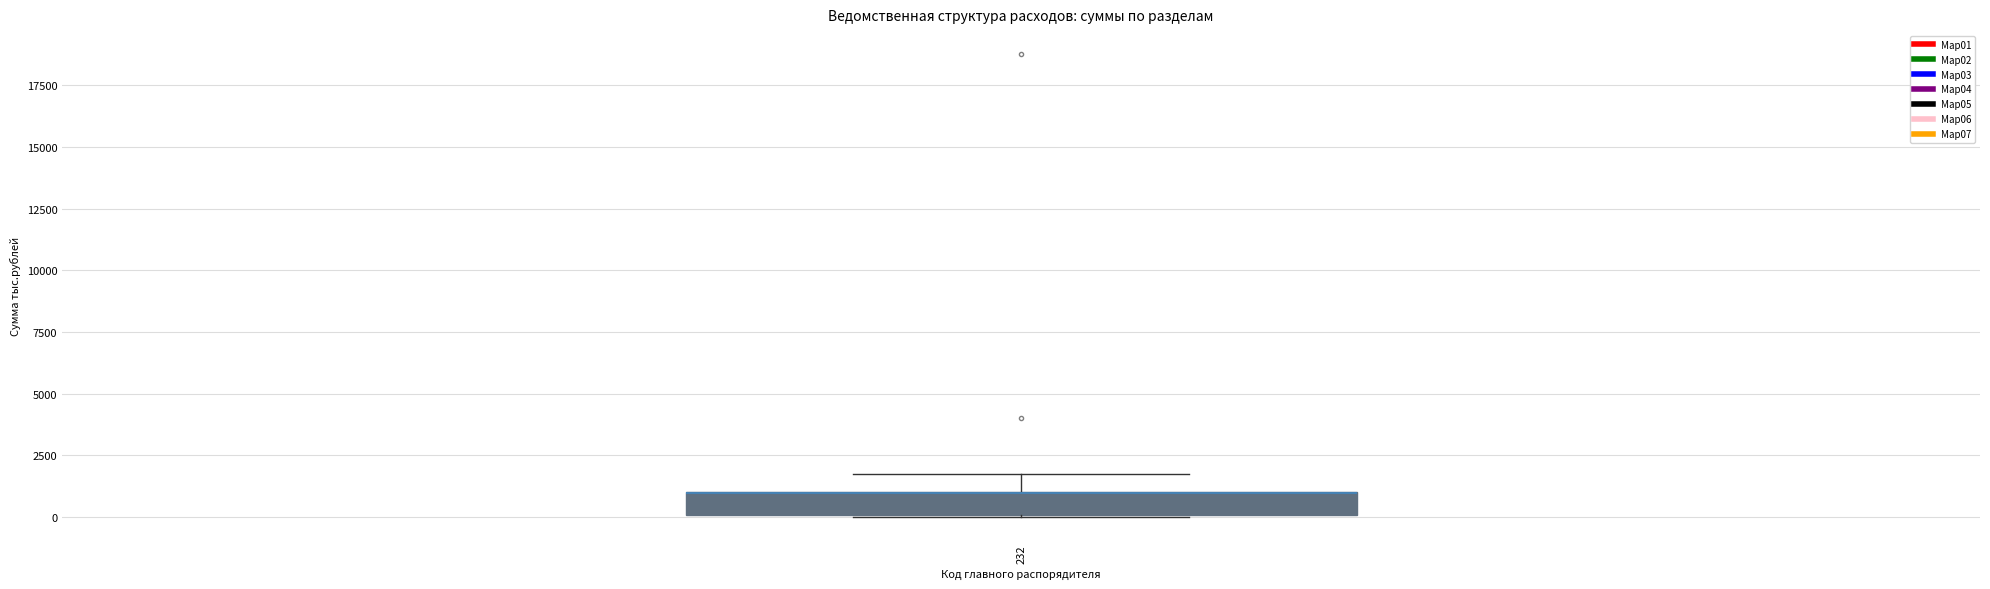

Transcribe this box plot: give where the median line is, the range the box spans, and where the two whiskers end, as read against the y-axis. The values are not printed on the chart, so give them approximately, as read against the axis.

median 1000 (drawn on the box's upper edge), box 0 to 1000, whiskers 0 to 1500